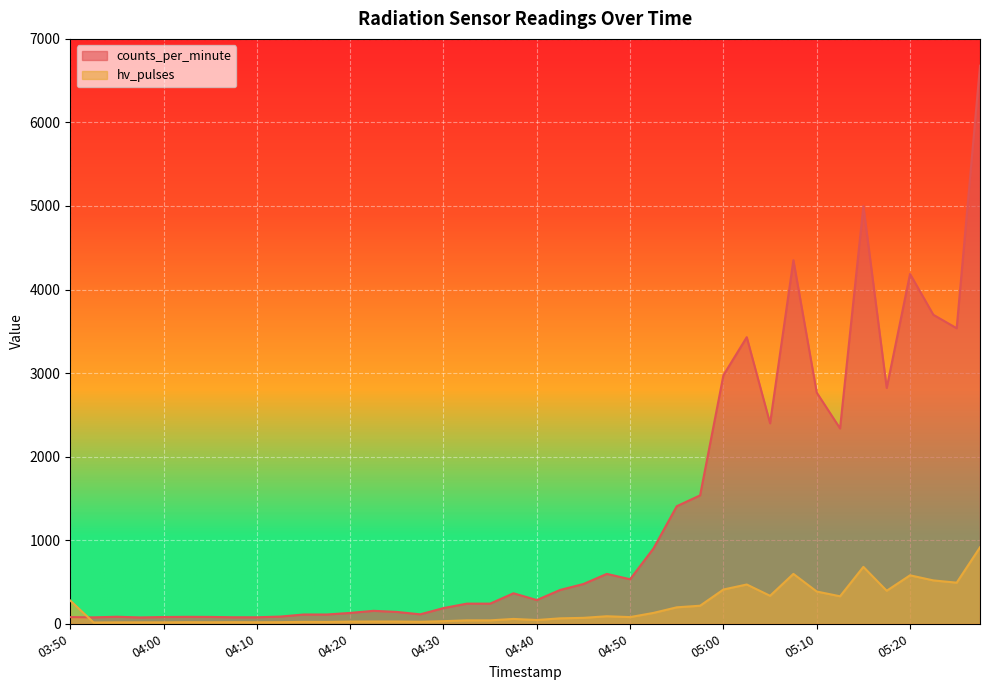

What are all the series names shown in the legend?

counts_per_minute, hv_pulses